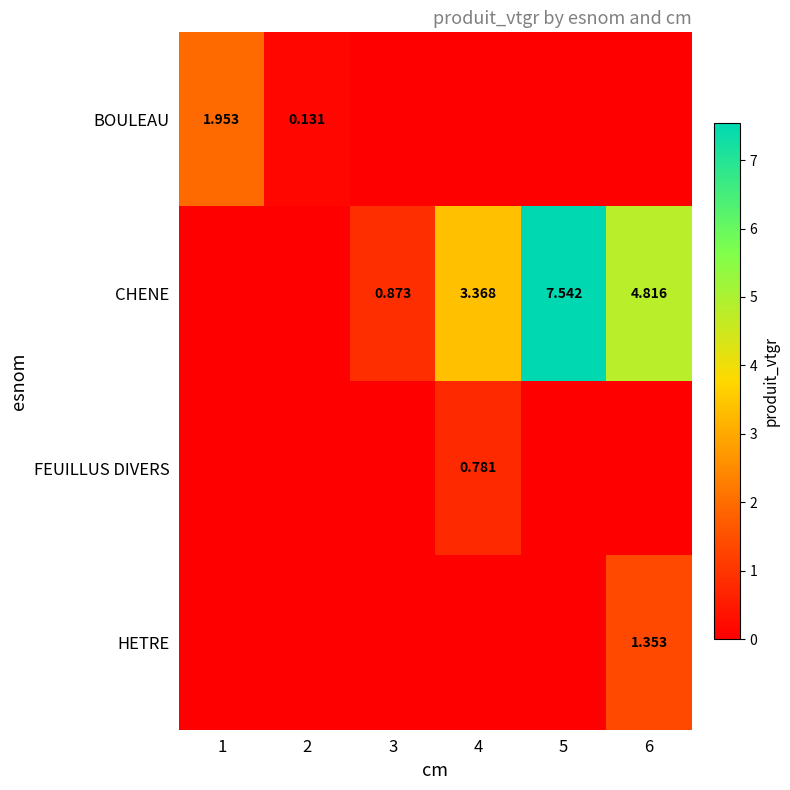

What value does the HETRE series have at 6?

1.4